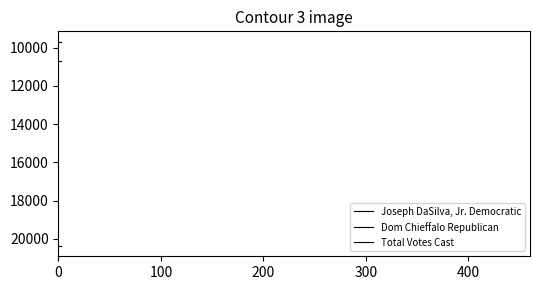

How many lines are shown in the chart?

3